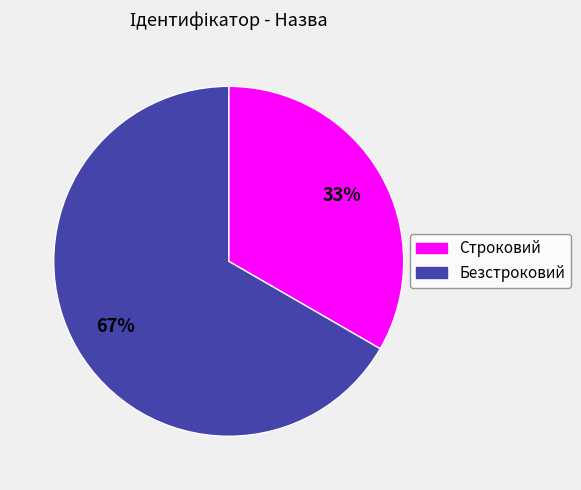

Which has a higher value, Строковий or Безстроковий?

Безстроковий